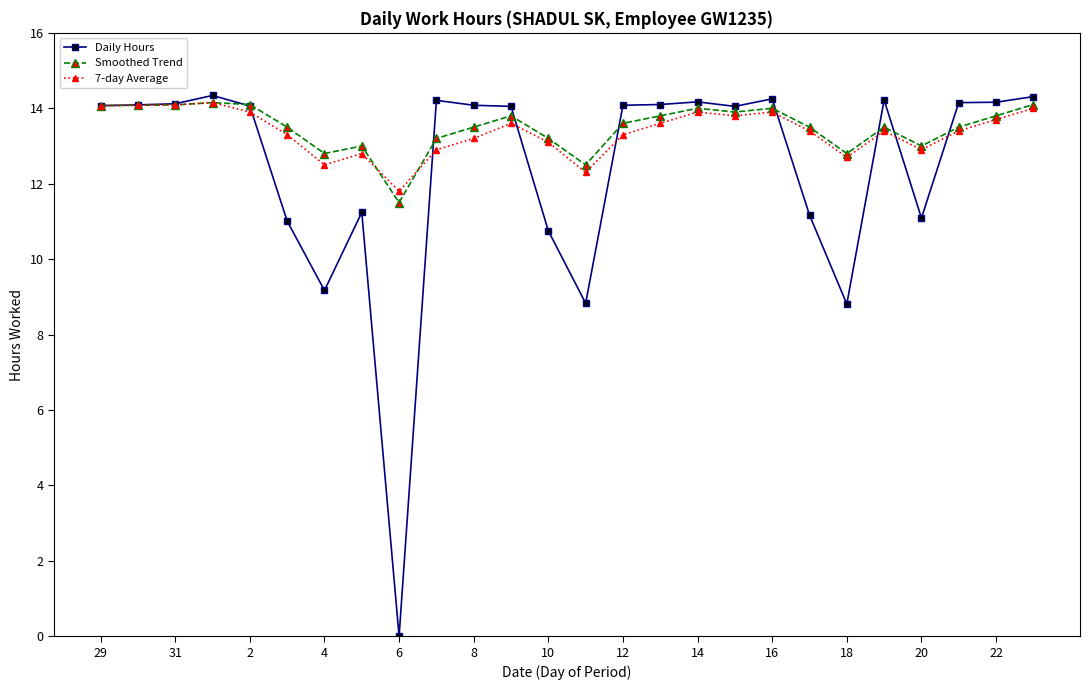

How many series are shown in this chart?

3